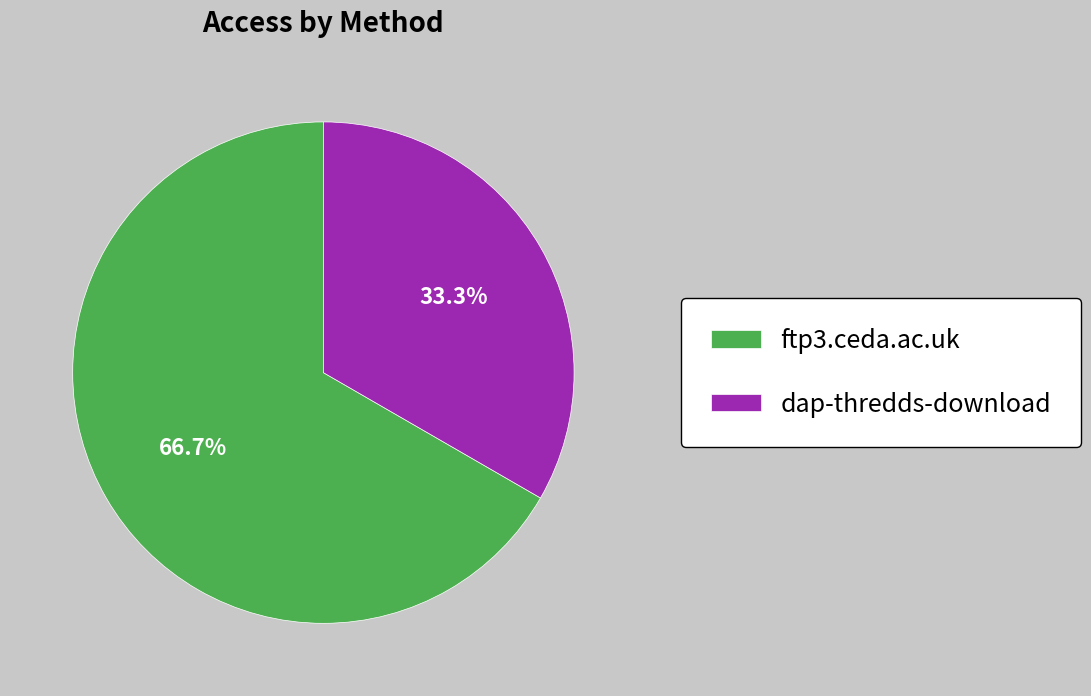

How many segments does this pie chart have?

2